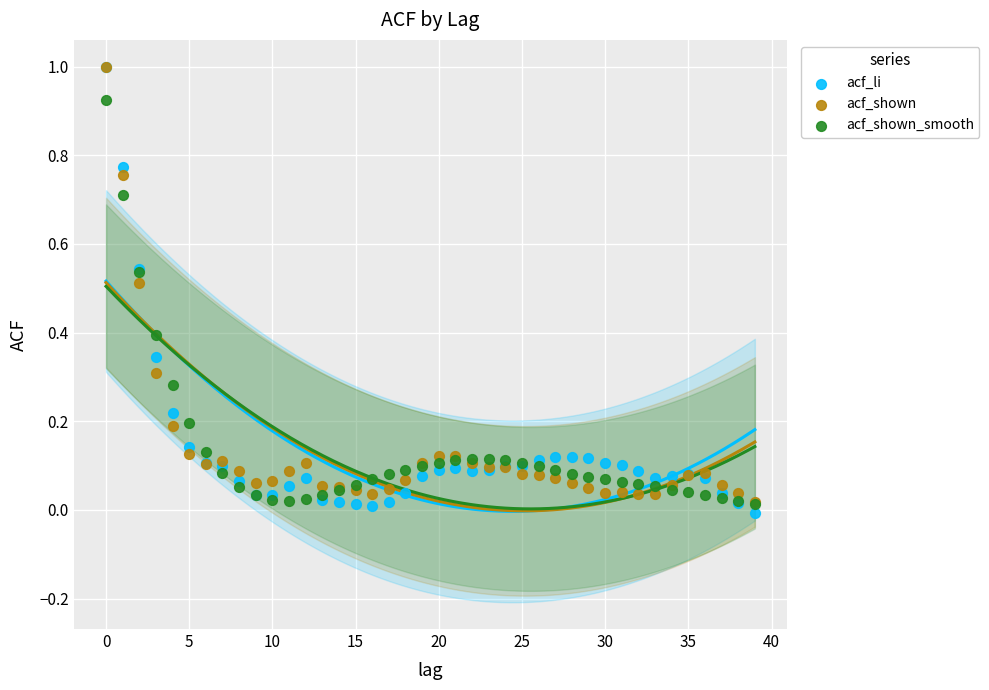

Which series contains the lowest Y value?

acf_li